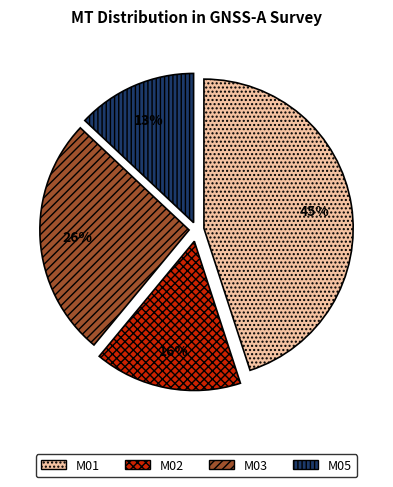

Rank the categories by value from highest to lowest.

M01, M03, M02, M05